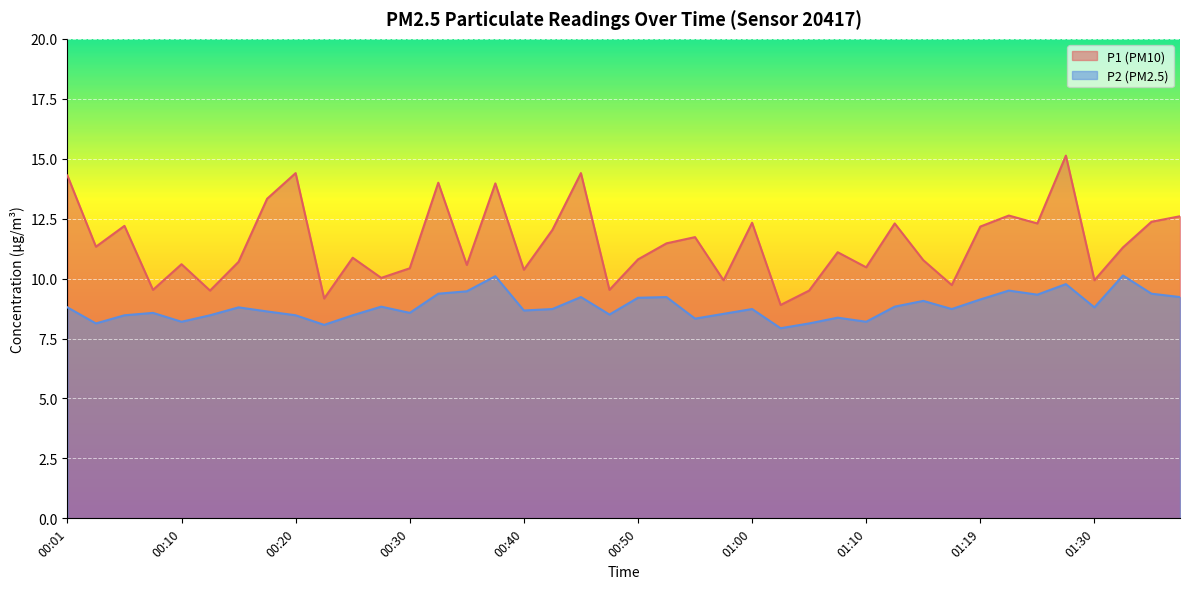

How many lines are shown in the chart?

2